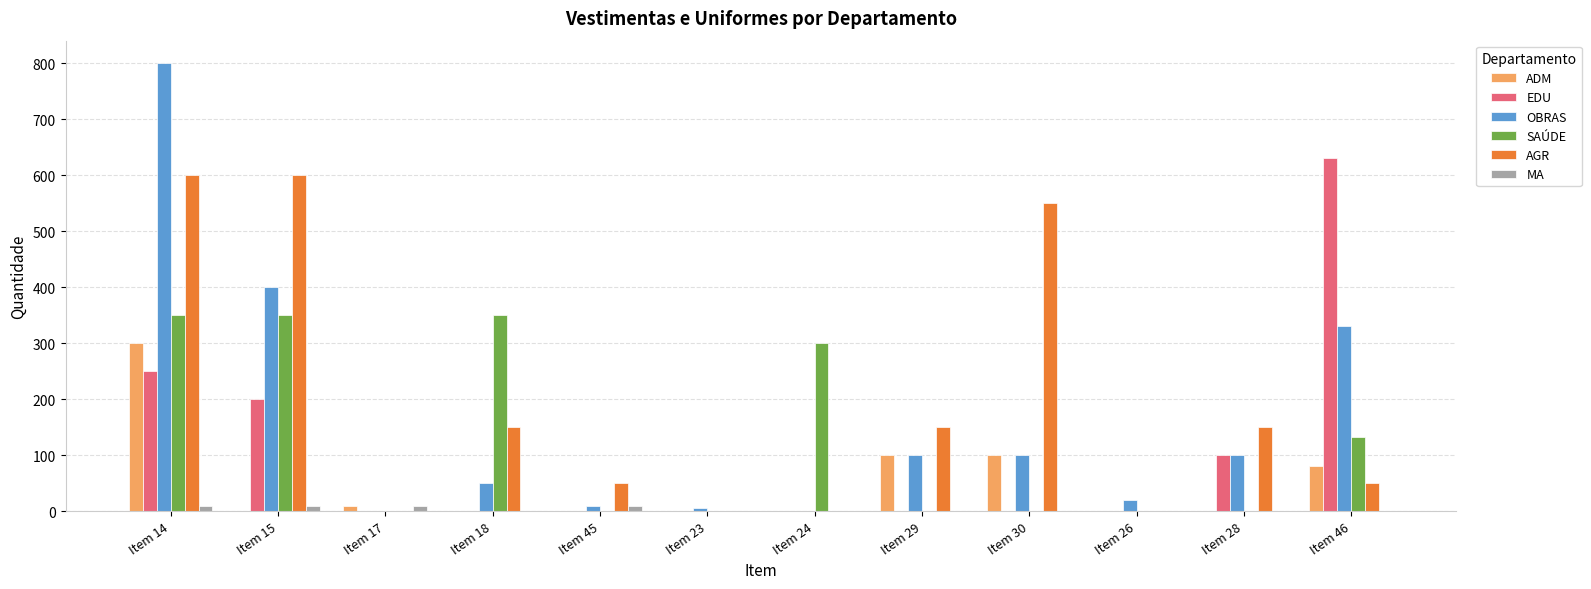

At which label is OBRAS closest to 400?

Item 15